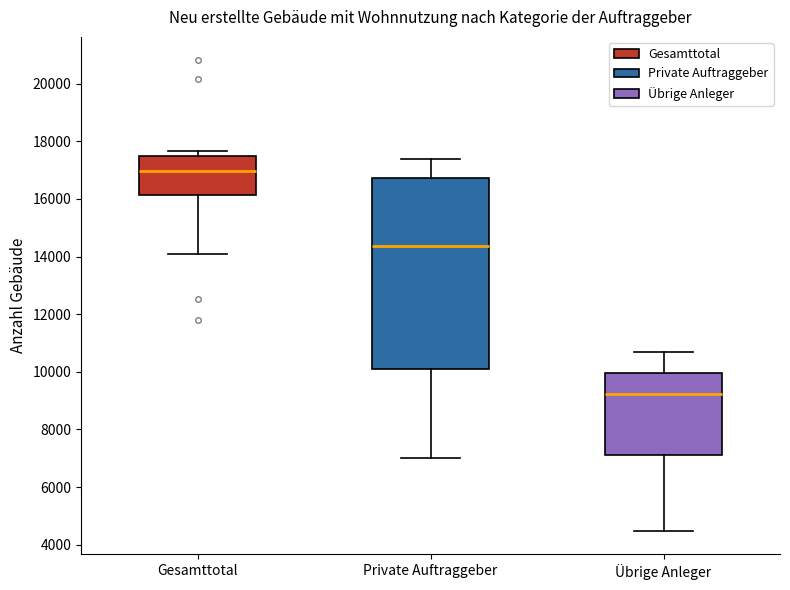

Reading left to right, transcribe this box plot: for each box, give where its median line is, the range the box spans, and where its two whiskers end, as read against the y-axis. The values are not printed on the chart, so give them approximately, as read against the axis.

Gesamttotal: median 17000, box 16200 to 17400, whiskers 14200 to 17600
Private Auftraggeber: median 14400, box 10200 to 16800, whiskers 7000 to 17400
Übrige Anleger: median 9200, box 7200 to 10000, whiskers 4400 to 10600